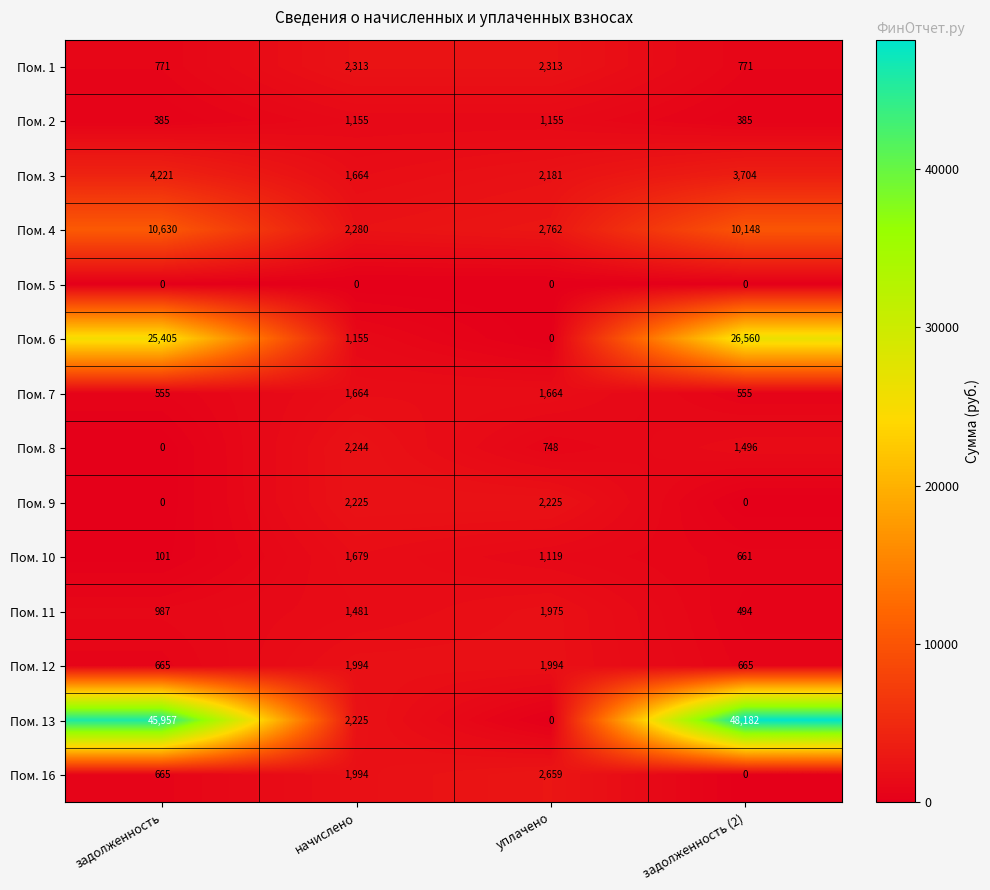

Where is Пом. 3 nearest to the value 2942?

уплачено